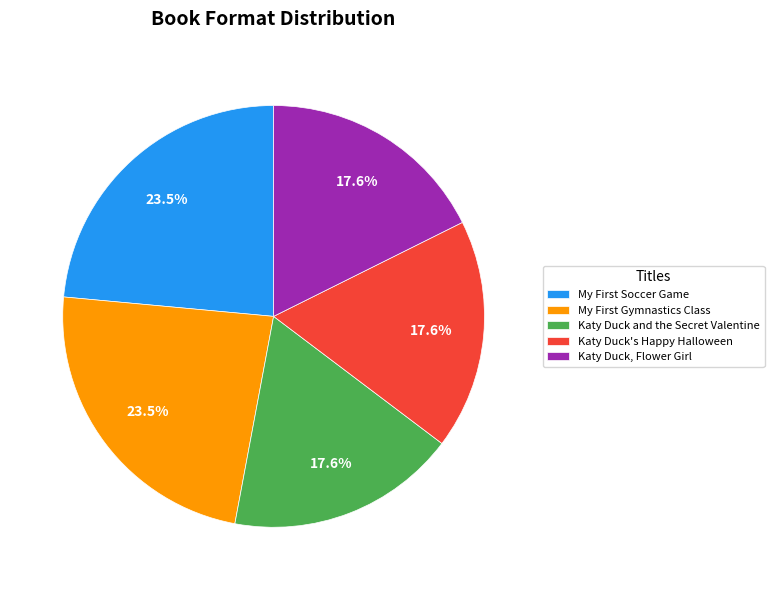

Is there any slice that represents more than half of the pie?

No